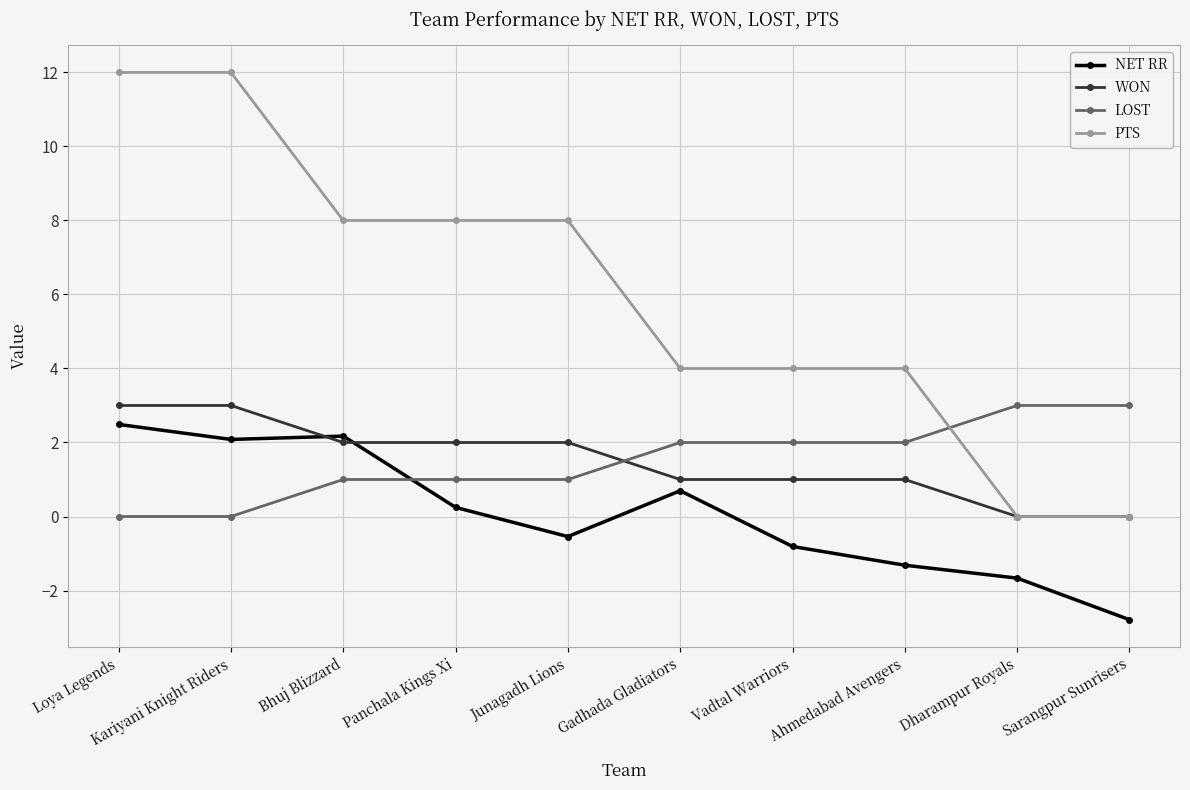

What is the approximate value of NET RR at Bhuj Blizzard?

2.2